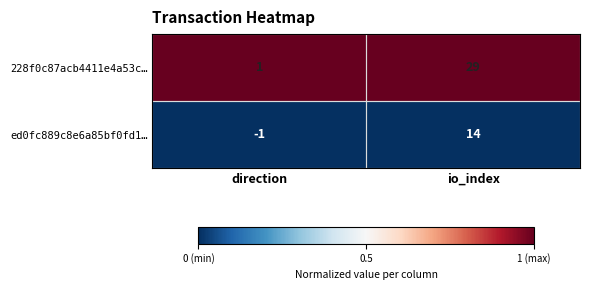

What is the difference between the highest and lowest values at direction?

2